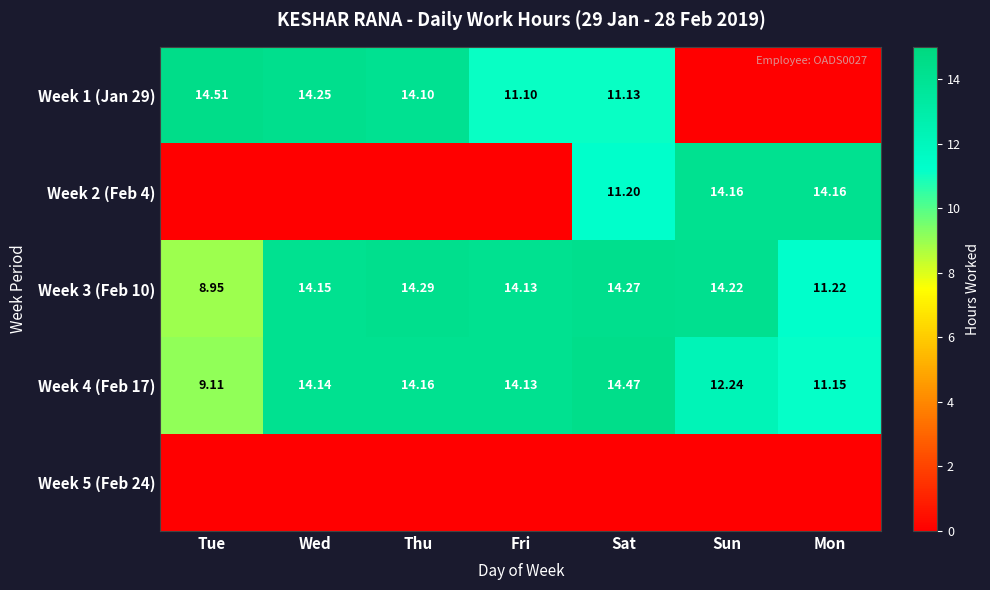

Which category has the highest value across all series?

Tue